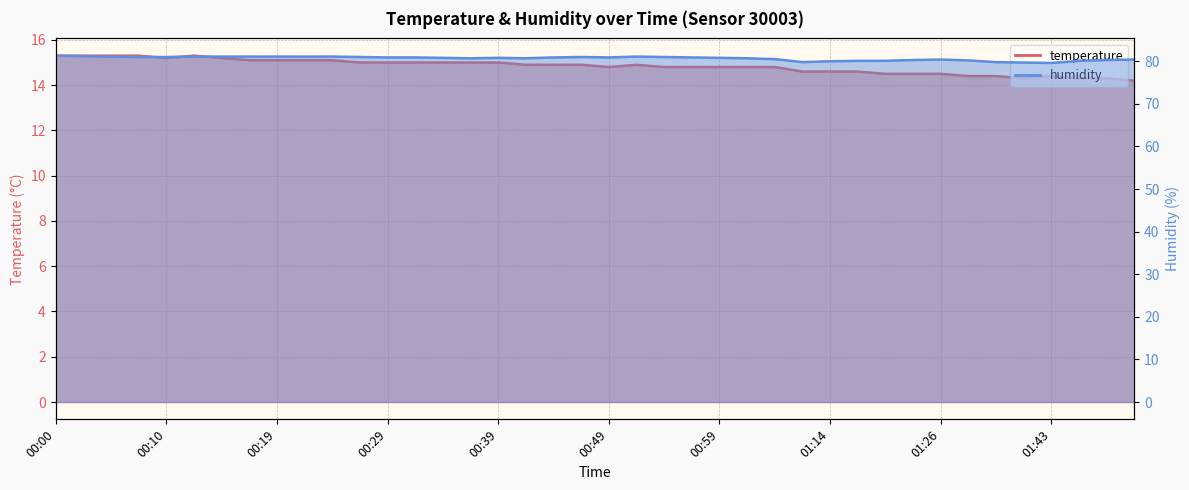

What is the minimum value shown in the chart?

14.2